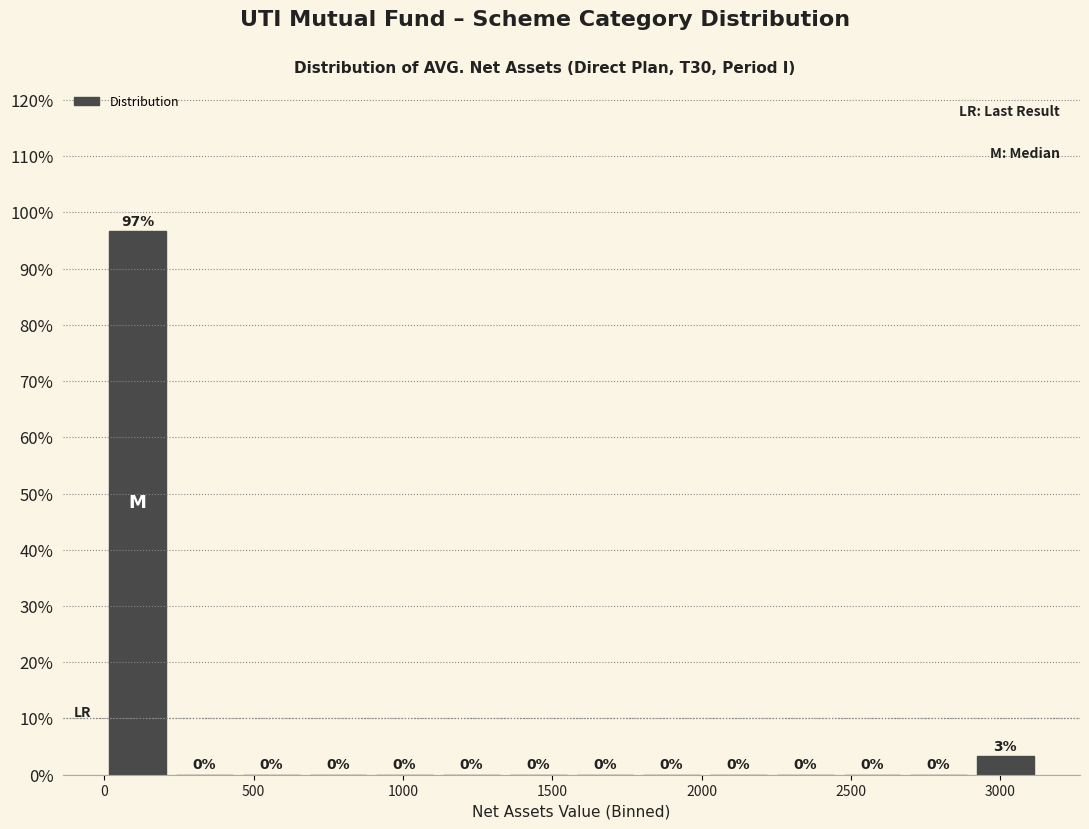

Over which range of the x-axis is the bar tallest?

0 to 200